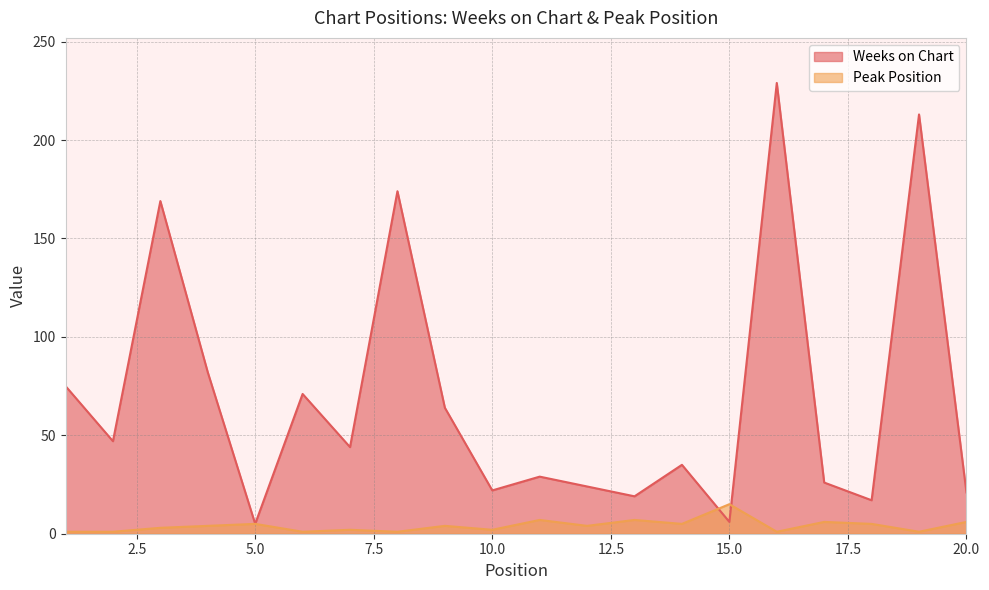

What is the value of the Weeks on Chart point at the 7th from the left?

44